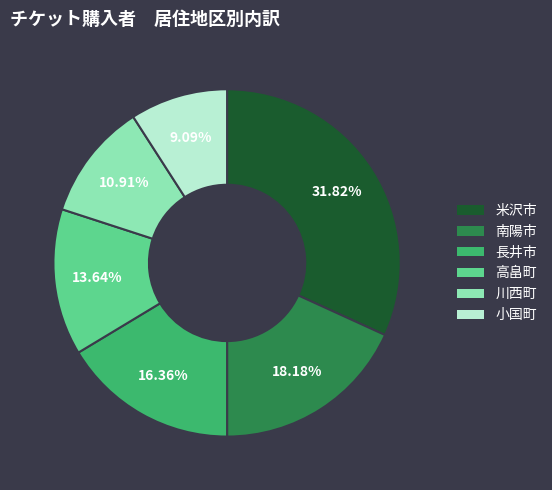

Is it true that 高畠町 is 14% of the pie?

True